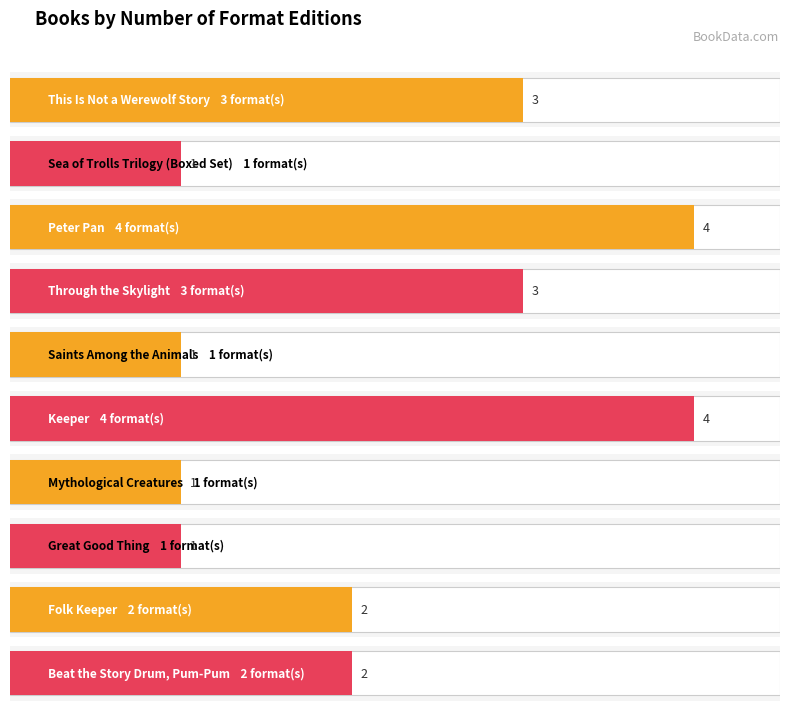

Read the value at Great Good Thing.

1